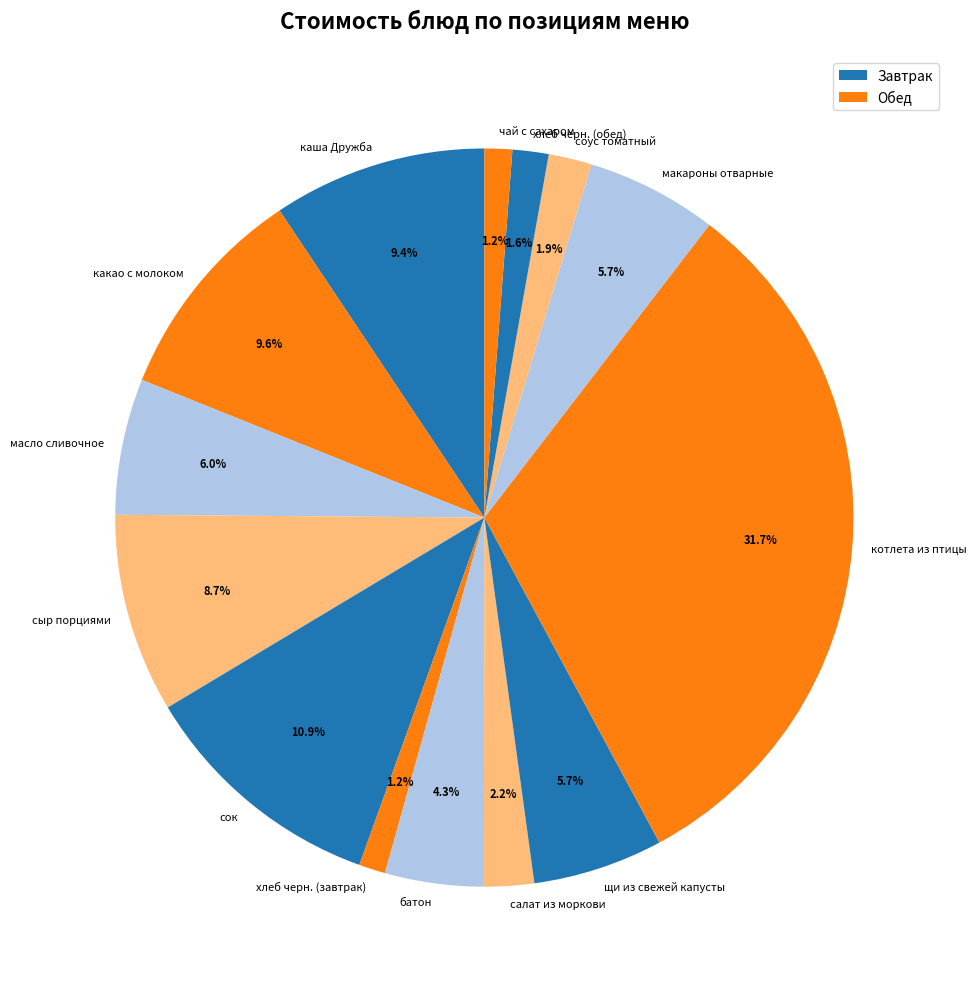

To the nearest percent, what portion does сок represent?

11%